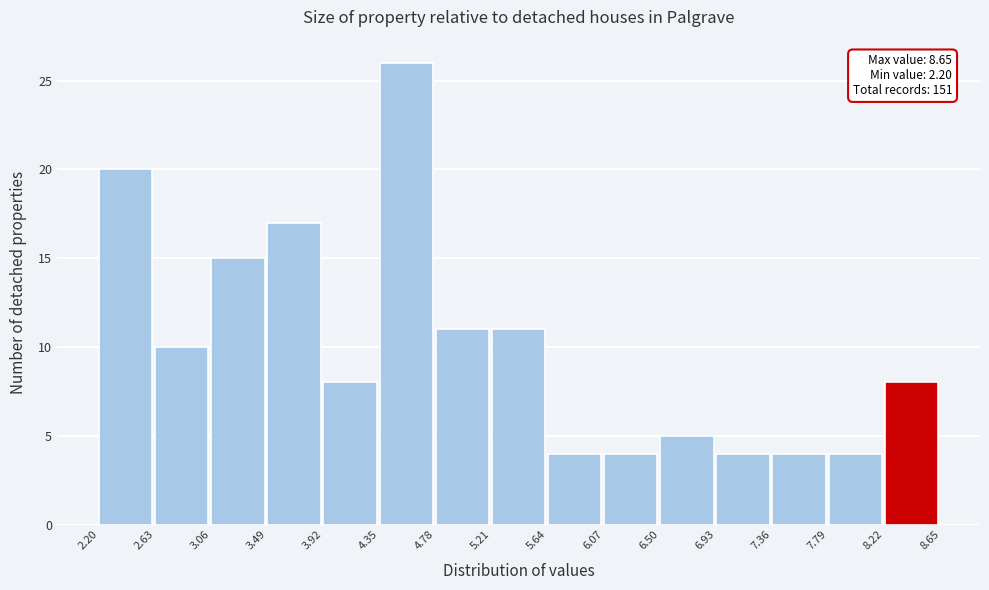

Over which range of the x-axis is the bar tallest?

4.35 to 4.78